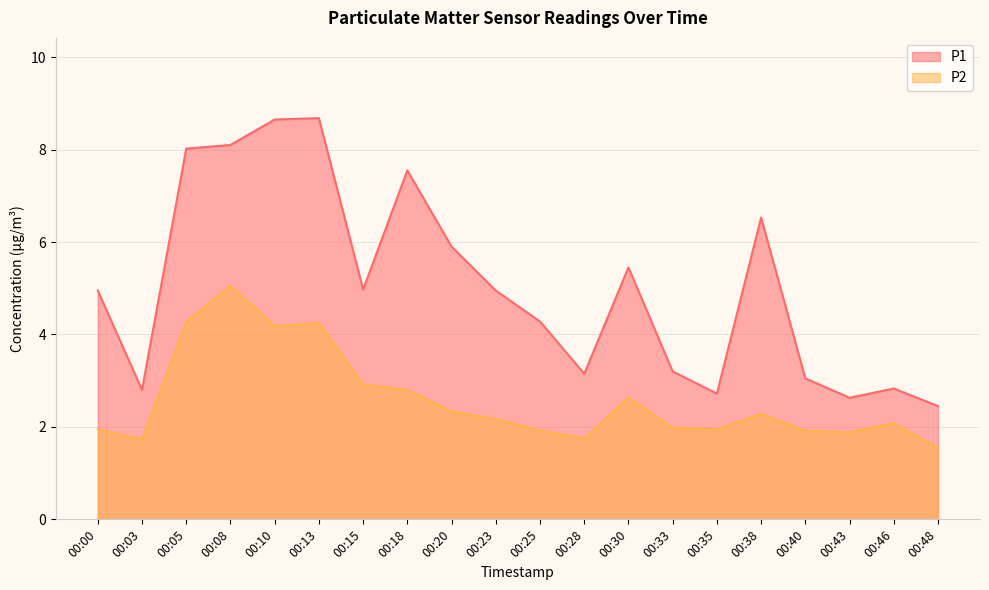

The value of P1 at 00:05 is 8.0. True or false?

True